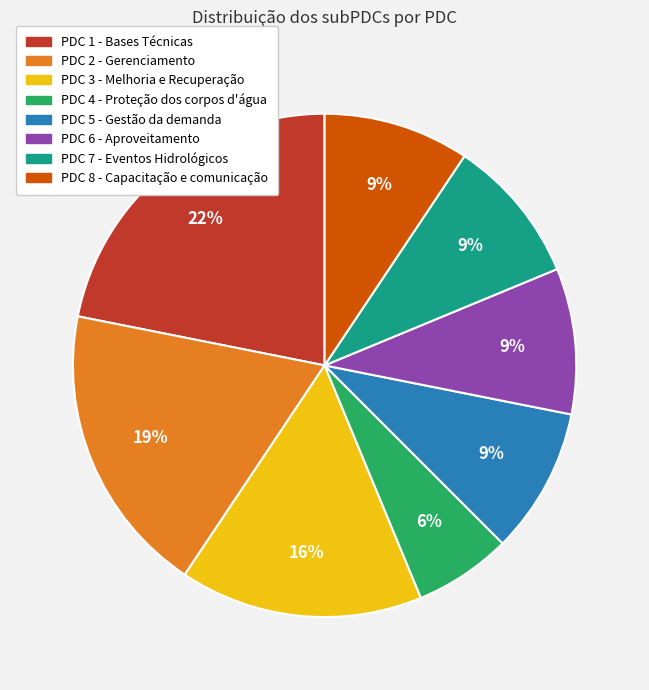

What is the ratio of the value at PDC 5 - Gestão da demanda to the value at PDC 6 - Aproveitamento?

1.0